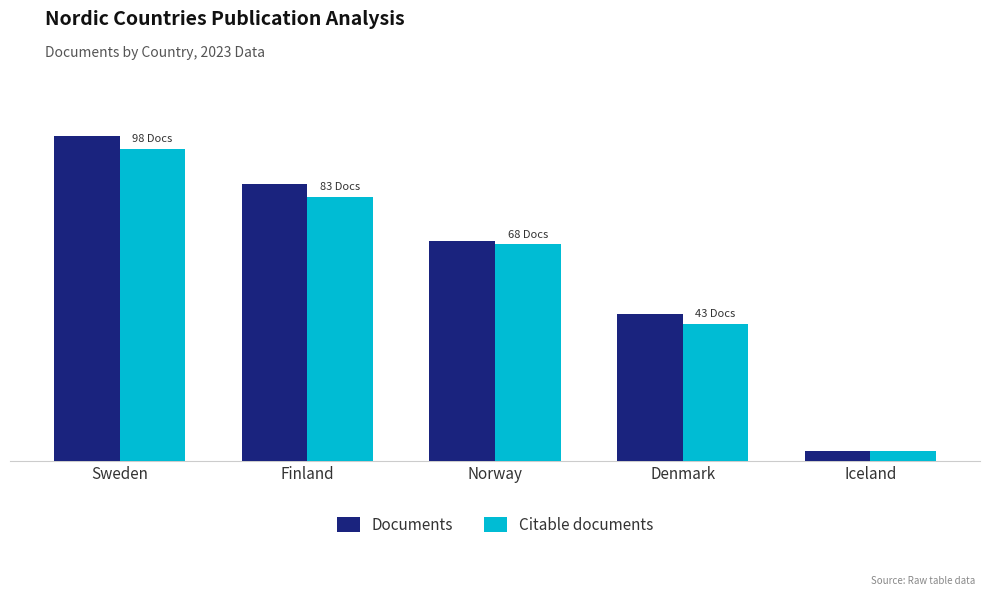

The value of Citable documents at Sweden is 165. True or false?

False